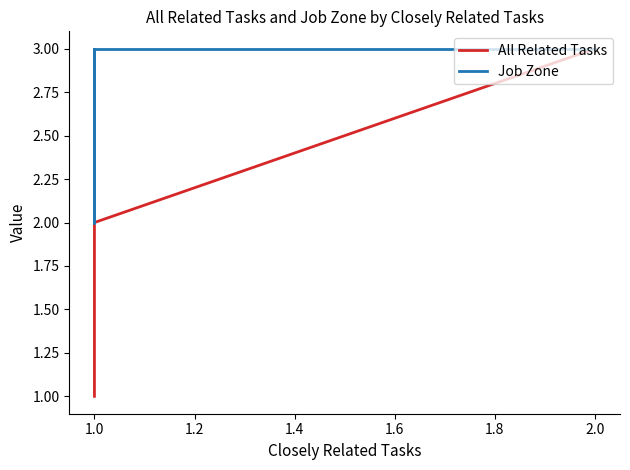

True or false: Job Zone and All Related Tasks intersect in this chart.

False